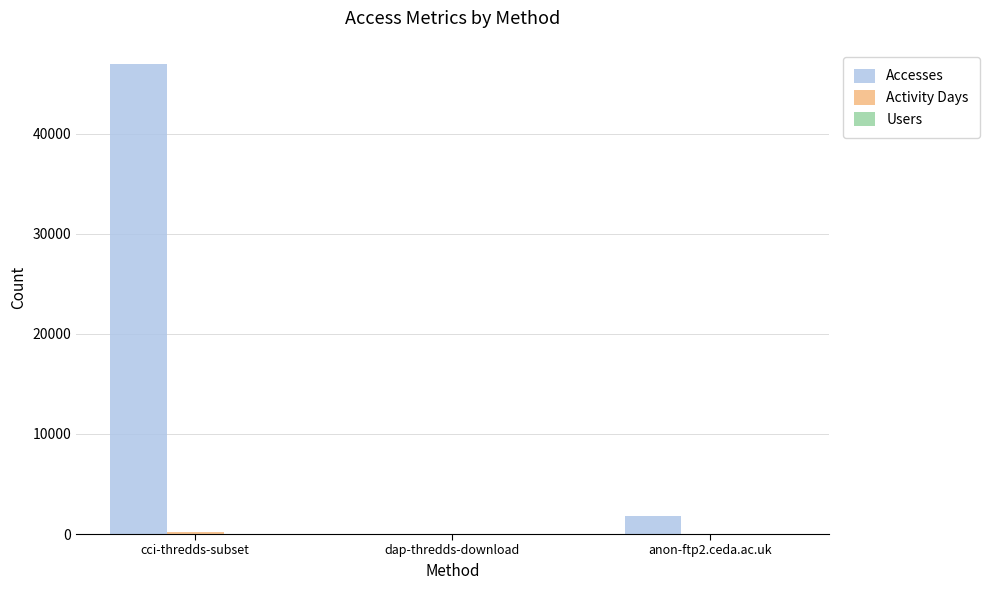

What is the sum of all Accesses values?

48793